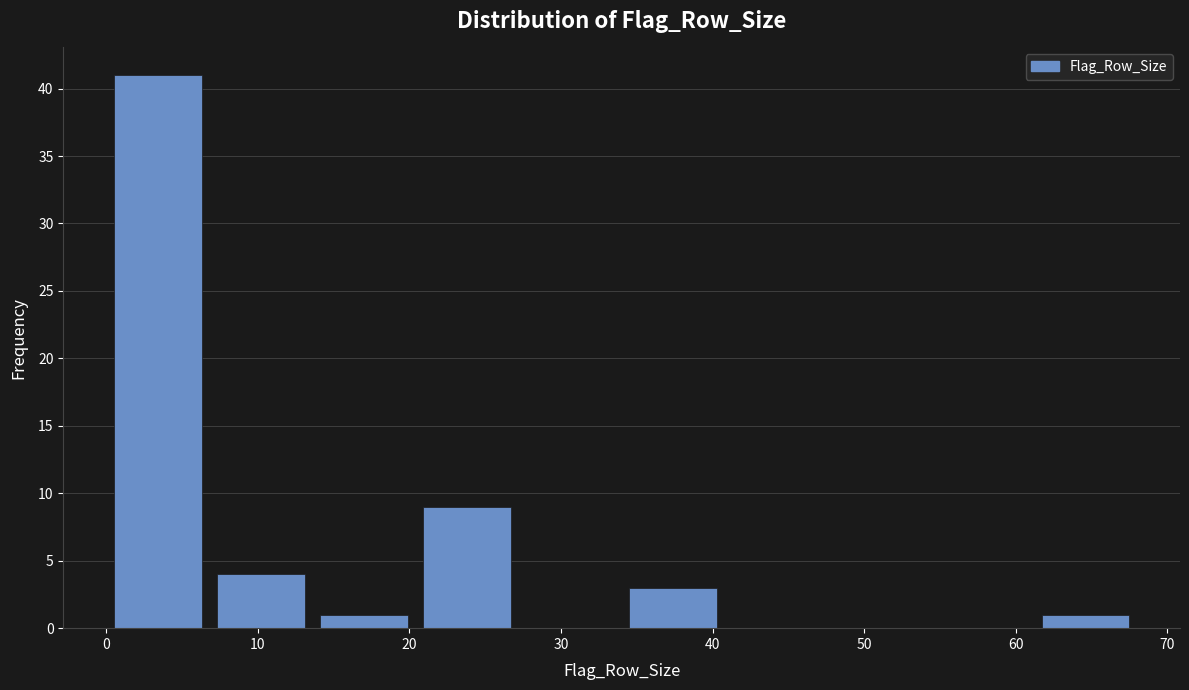

Reading left to right, list every bar in this chart as the range it spans on the x-axis followed by its height. Neither the bar edges nor the heights are printed on the chart, so give them approximately, as read against the axes.

0.0 to 6.8: 41
6.8 to 13.6: 4
13.6 to 20.4: 1
20.4 to 27.2: 9
27.2 to 34.0: 0
34.0 to 40.8: 3
40.8 to 47.6: 0
47.6 to 54.4: 0
54.4 to 61.2: 0
61.2 to 68.0: 1